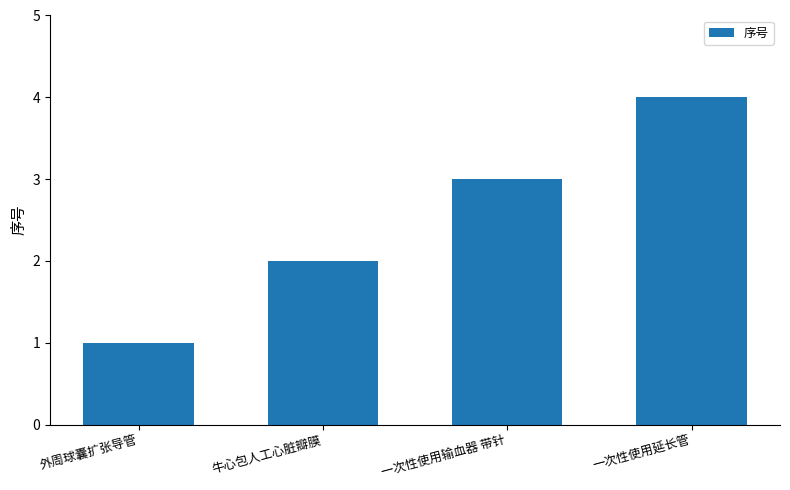

What value does the data have at 牛心包人工心脏瓣膜?

2